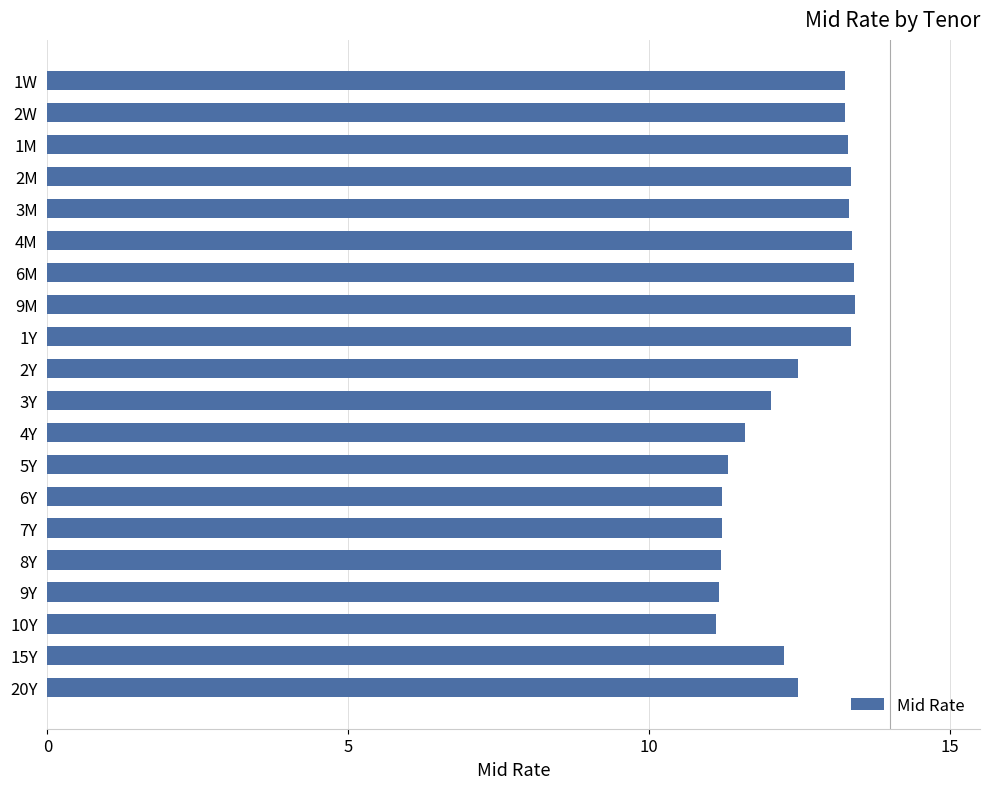

Approximately how many times larger is the value at 2M compared to 3Y?

1.1